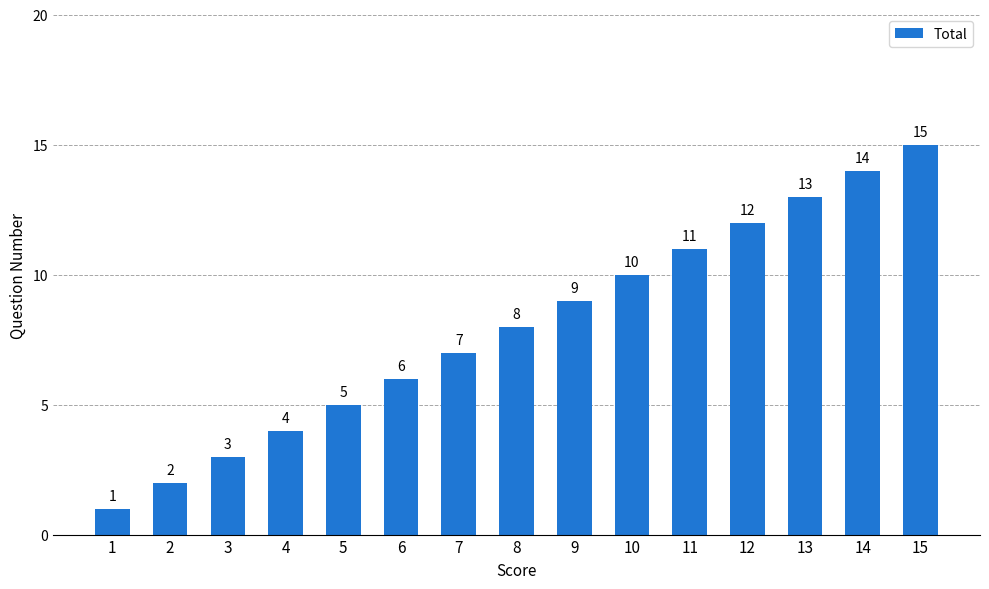

Is it true that the value at 9 is 9?

True